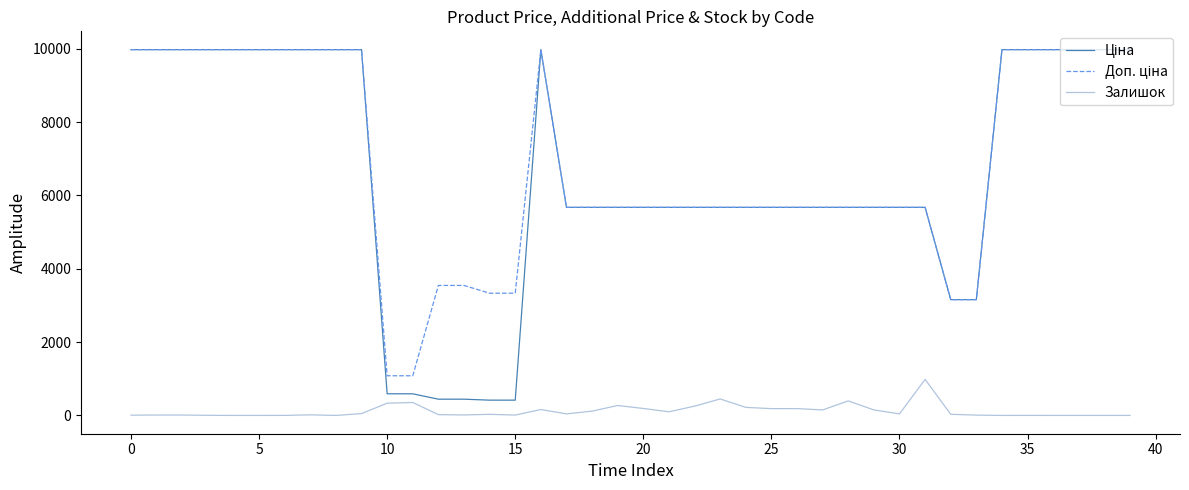

What is the maximum value for Залишок?

983.0